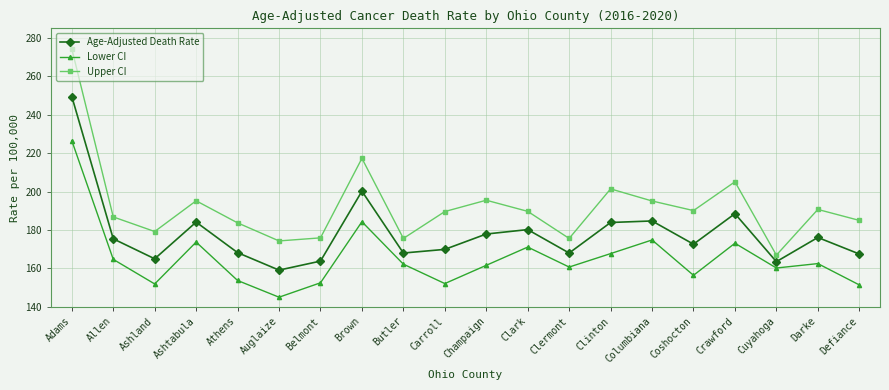

Which label corresponds to the smallest value in the chart?

Auglaize